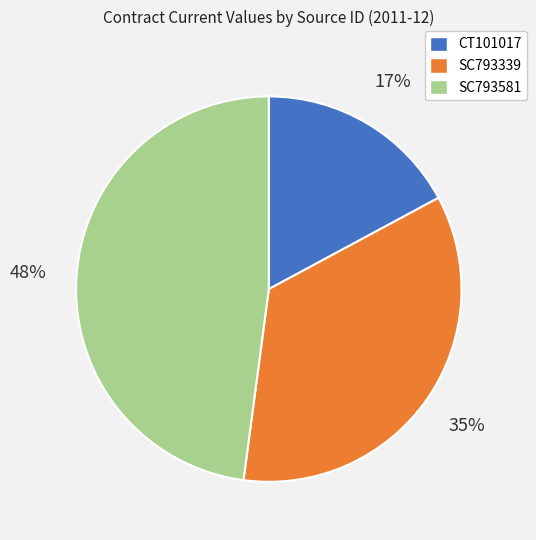

Which slice is the smallest?

CT101017